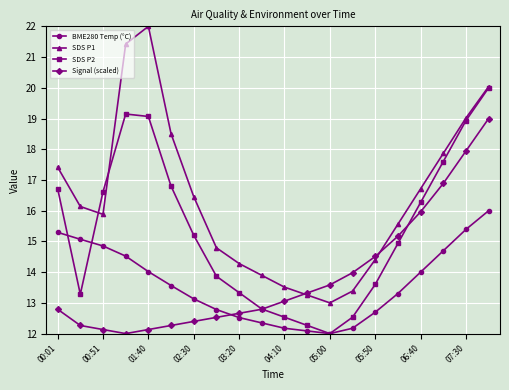

True or false: SDS P1 and BME280 Temp (°C) cross at least once.

False